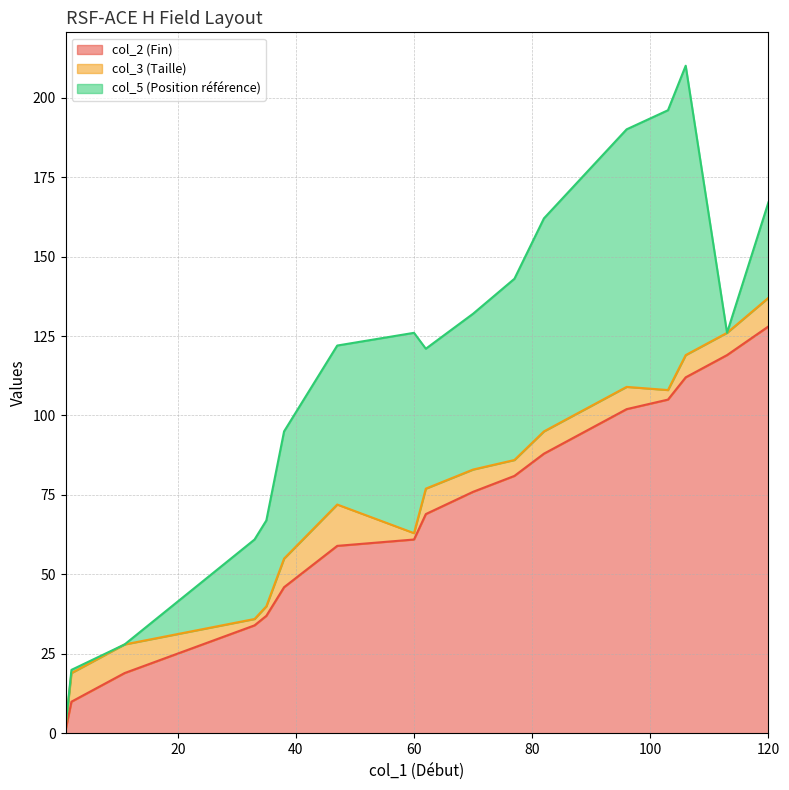

What is the total value across all series at 38?

95